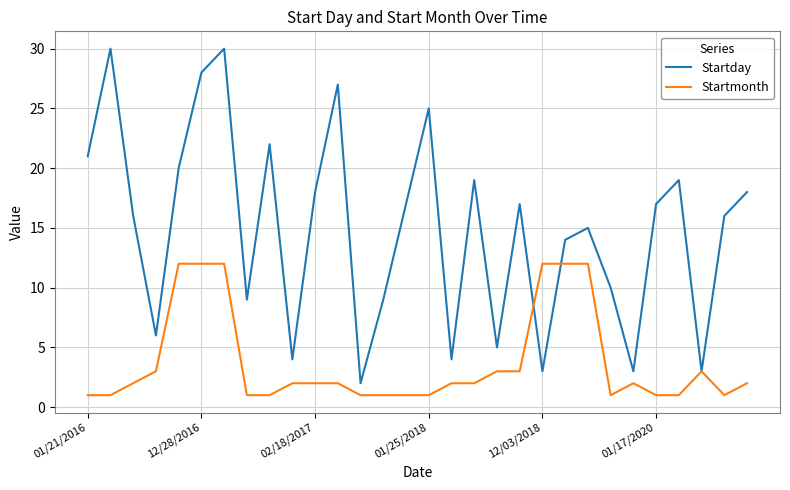

Does the chart display data point markers on the line(s)?

No